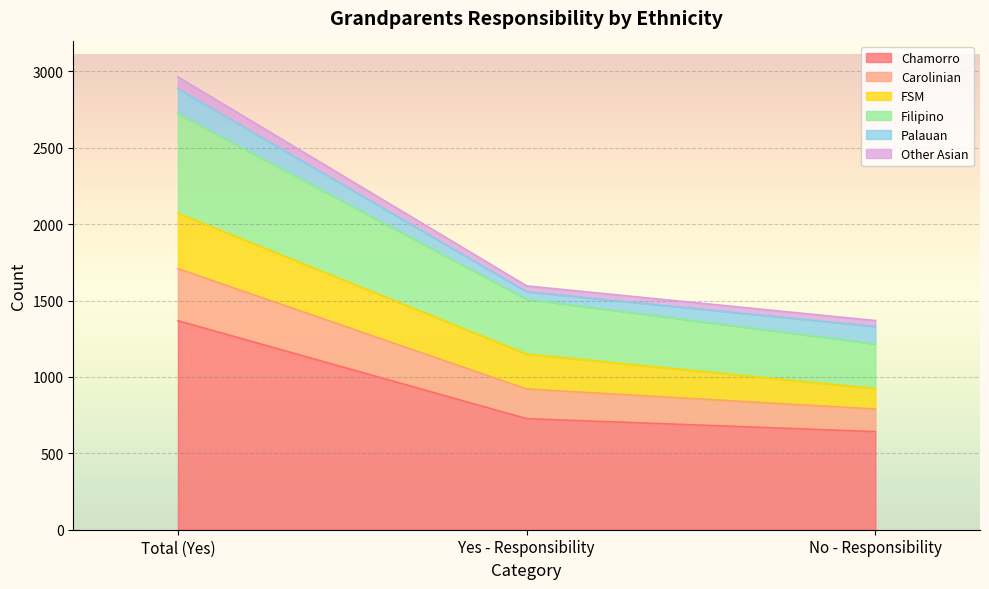

What is the label of the 3rd point from the right?

Total (Yes)